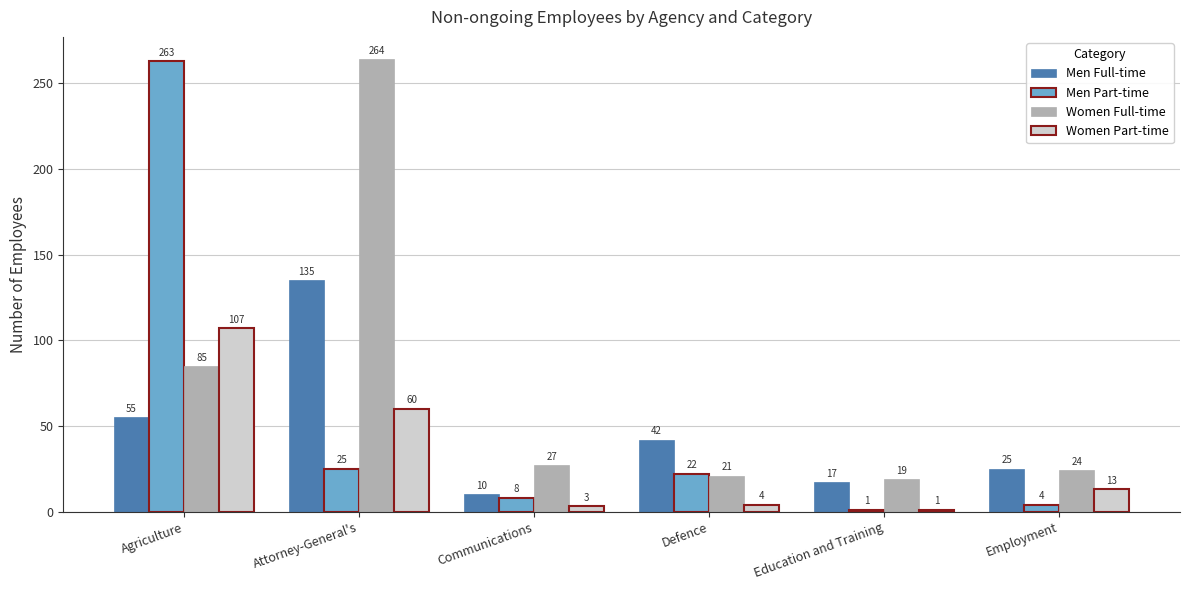

The Women Full-time series shows 24 at Employment. True or false?

True